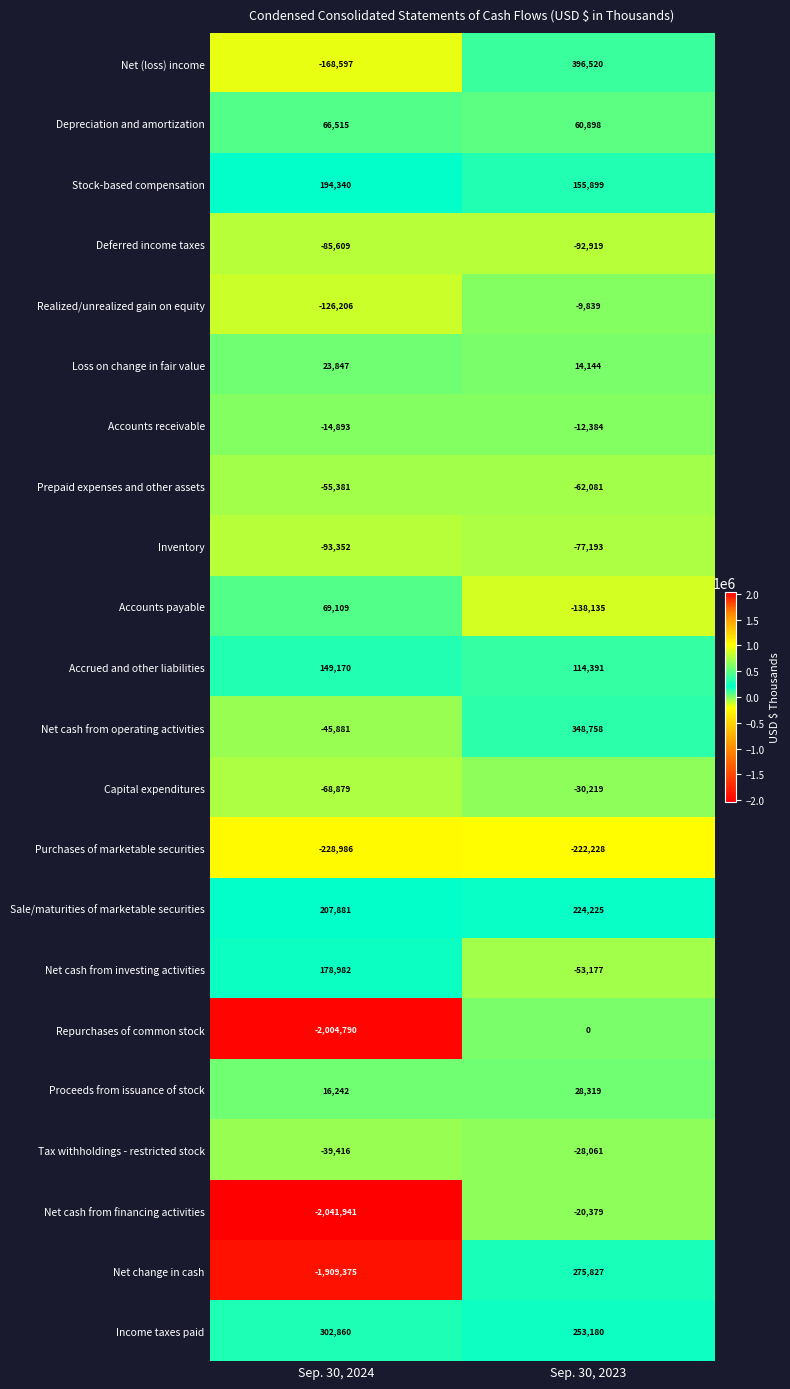

At which category is the sum across all series the highest?

Sep. 30, 2023